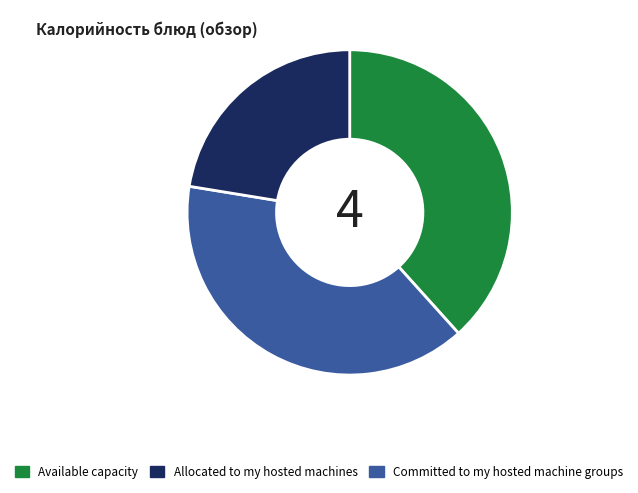

Is there any slice that represents more than half of the pie?

No